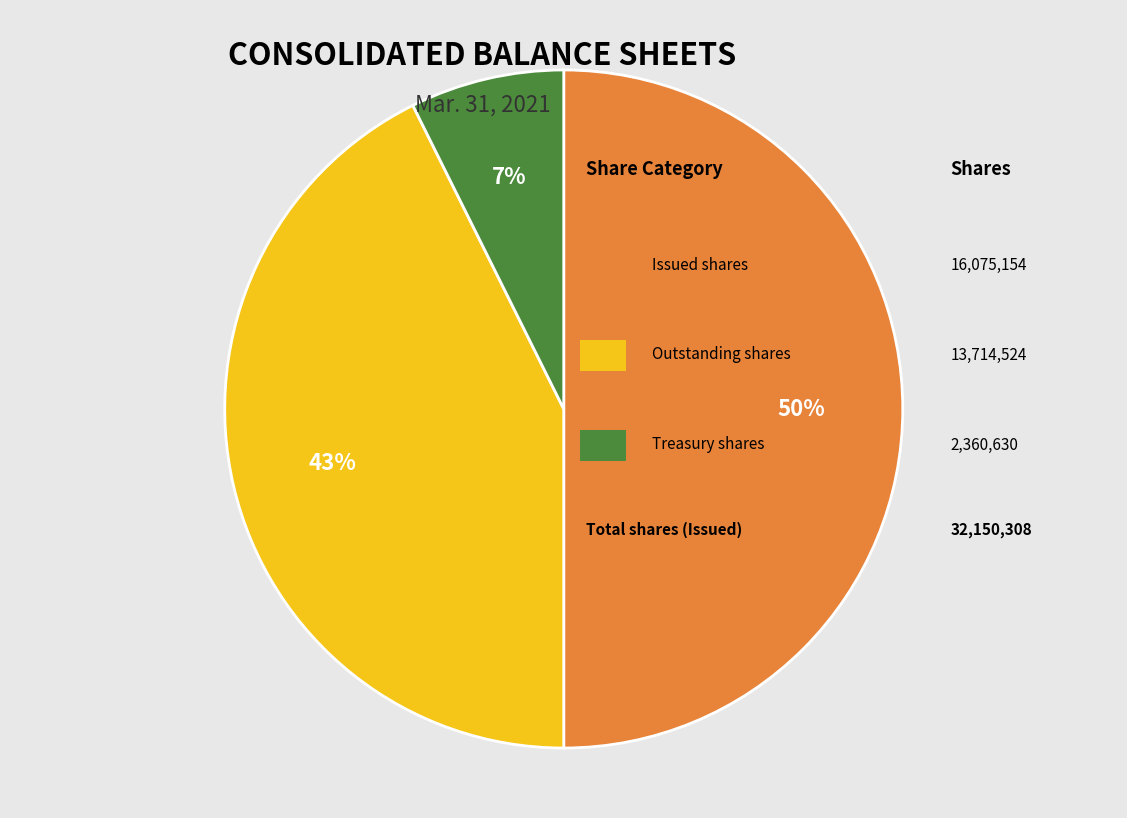

To the nearest percent, what is the average slice percentage?

33%